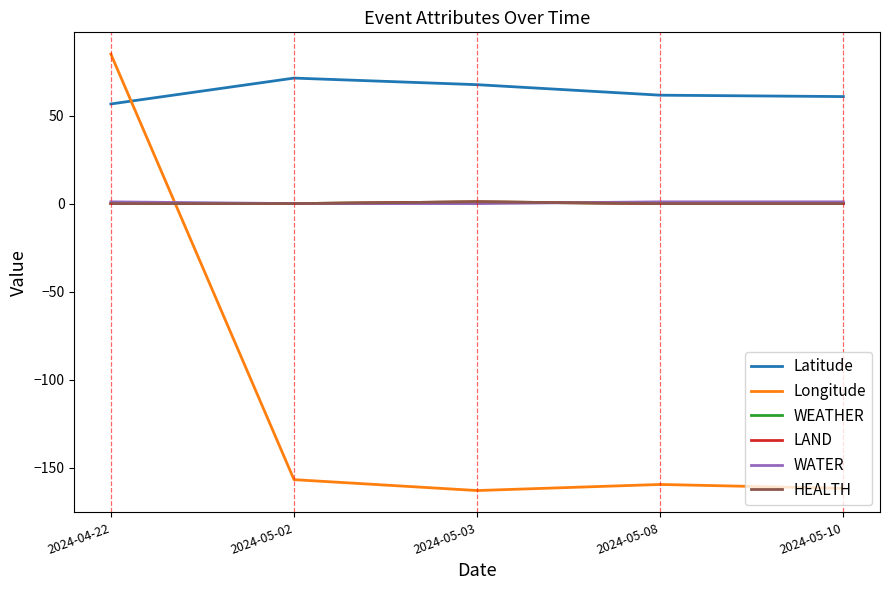

Does the chart have visible grid lines?

No